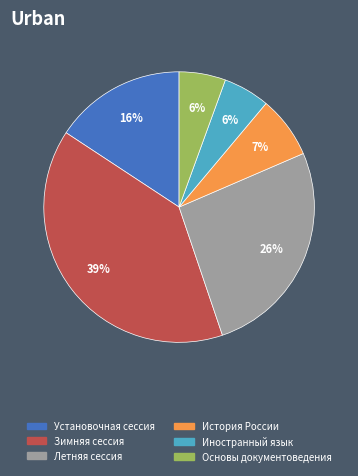

Do История России and Иностранный язык together represent more than half of the pie?

No